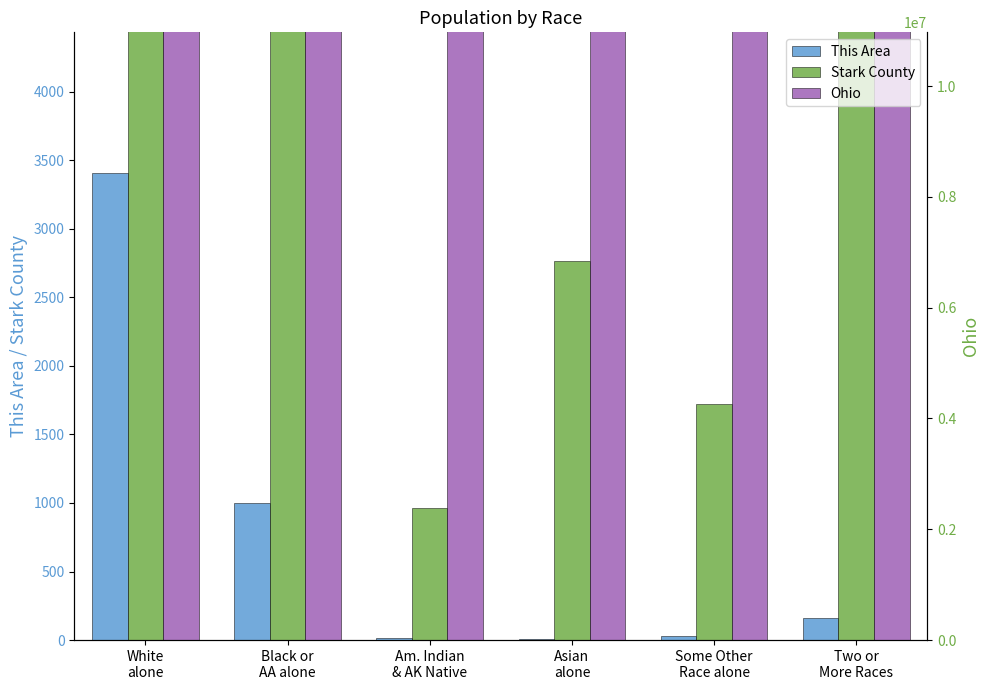

Reading right to left, transcribe all the data shown in this chart.

This Area: 161	31	10	16	1002	3410
Stark County: 8328	1720	2764	961	28537	333191
Ohio: 237765	130030	192233	25292	1407681	9539437